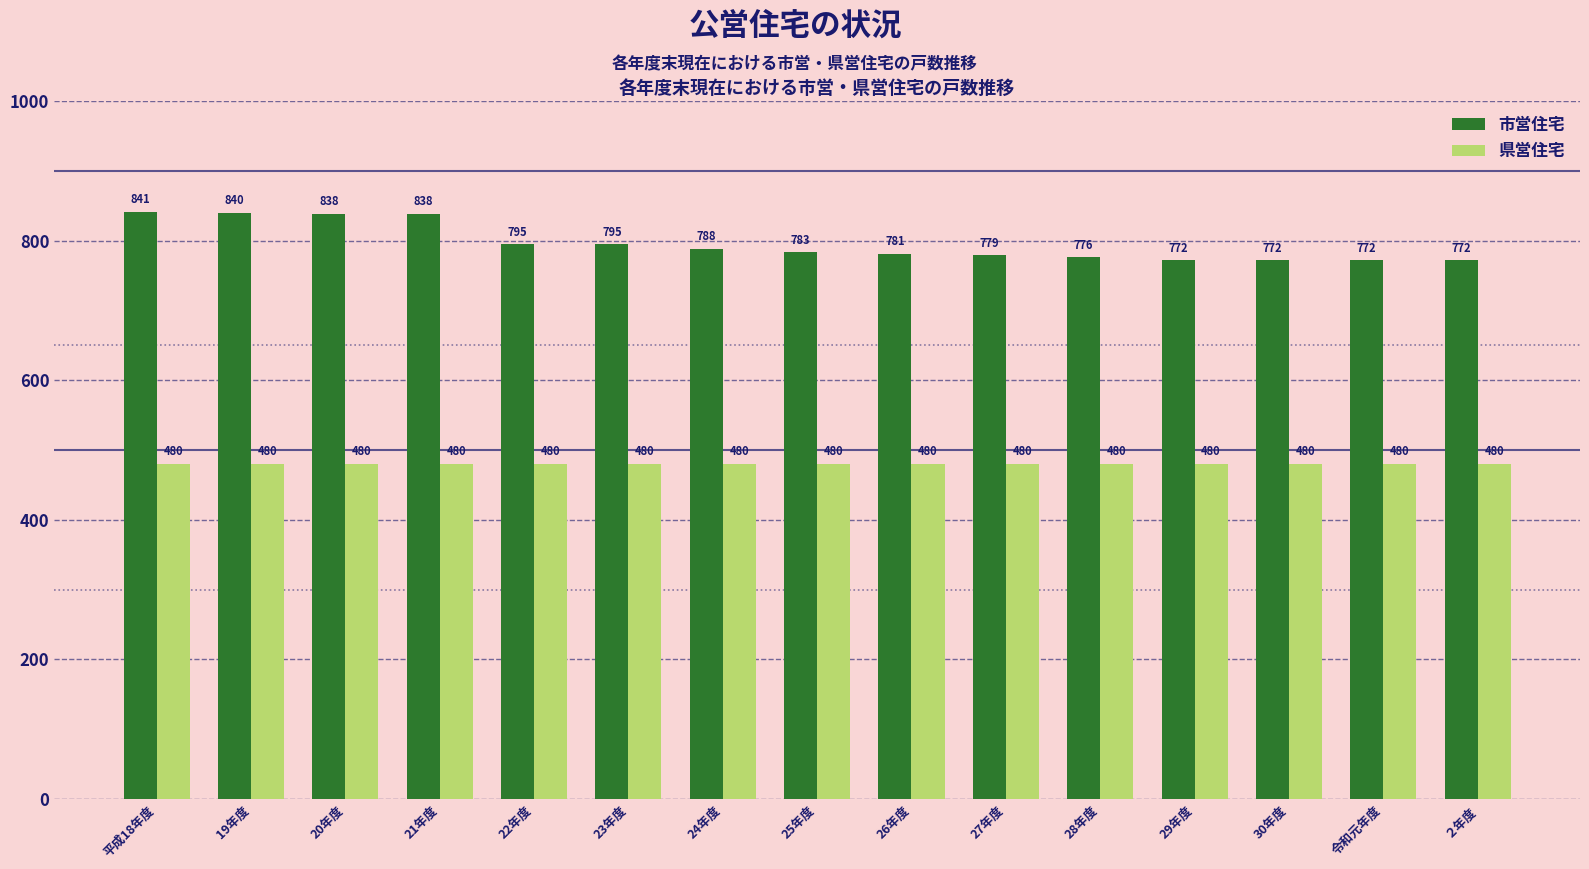

Which series has the widest spread of values?

市営住宅